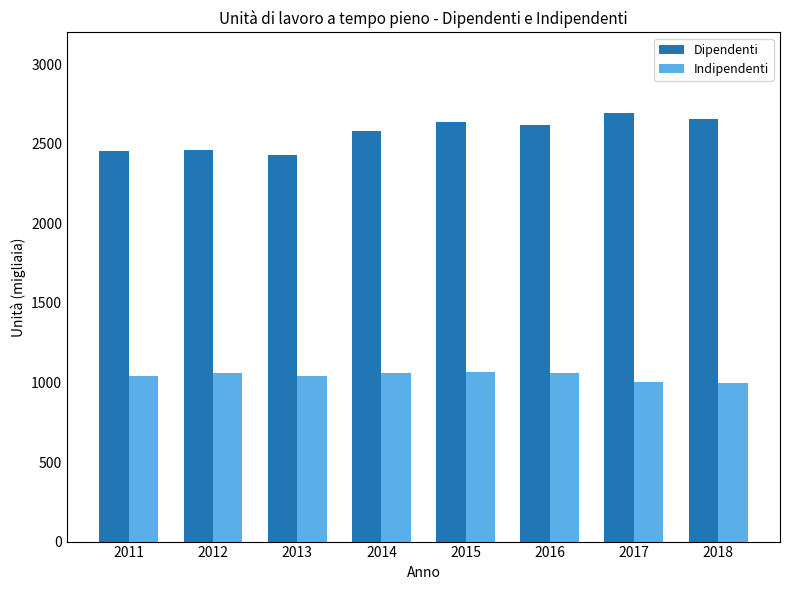

Where does the Dipendenti series first go above 2615?

2015